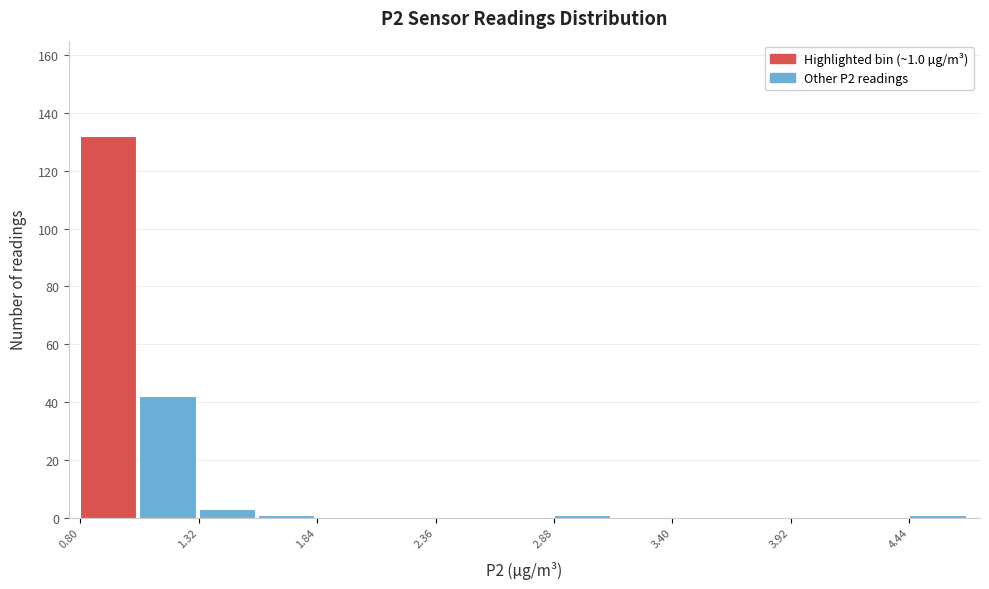

Read against the x-axis, roughly where is the centre of the tallest bar?

0.9